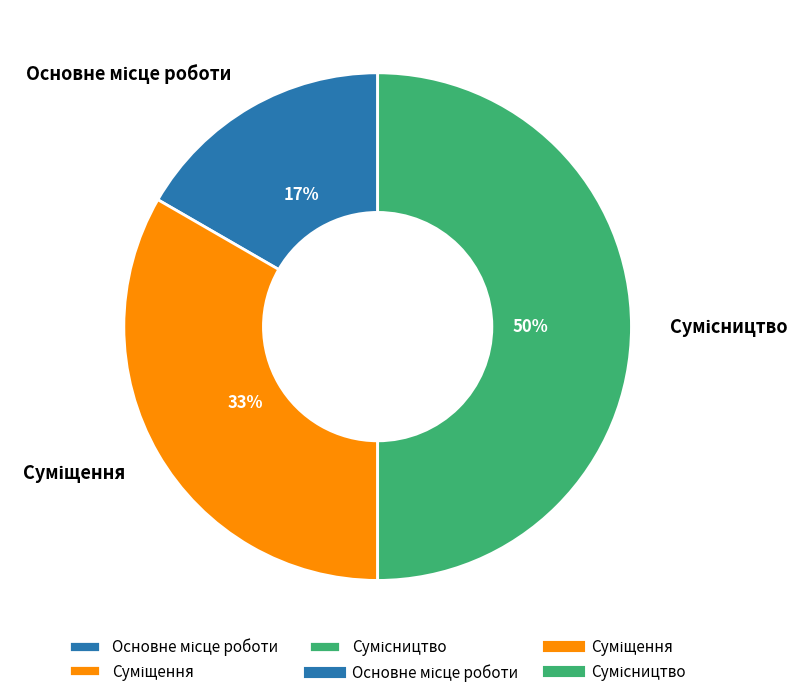

How many slices are in this pie chart?

3